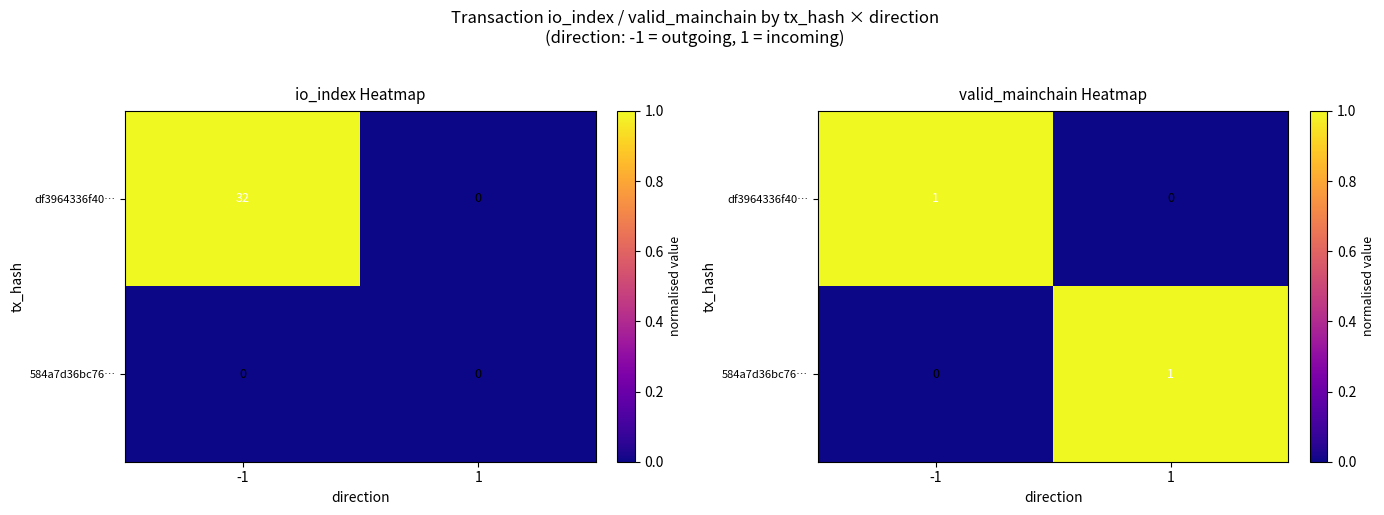

At which category does the chart reach its minimum across all series?

1